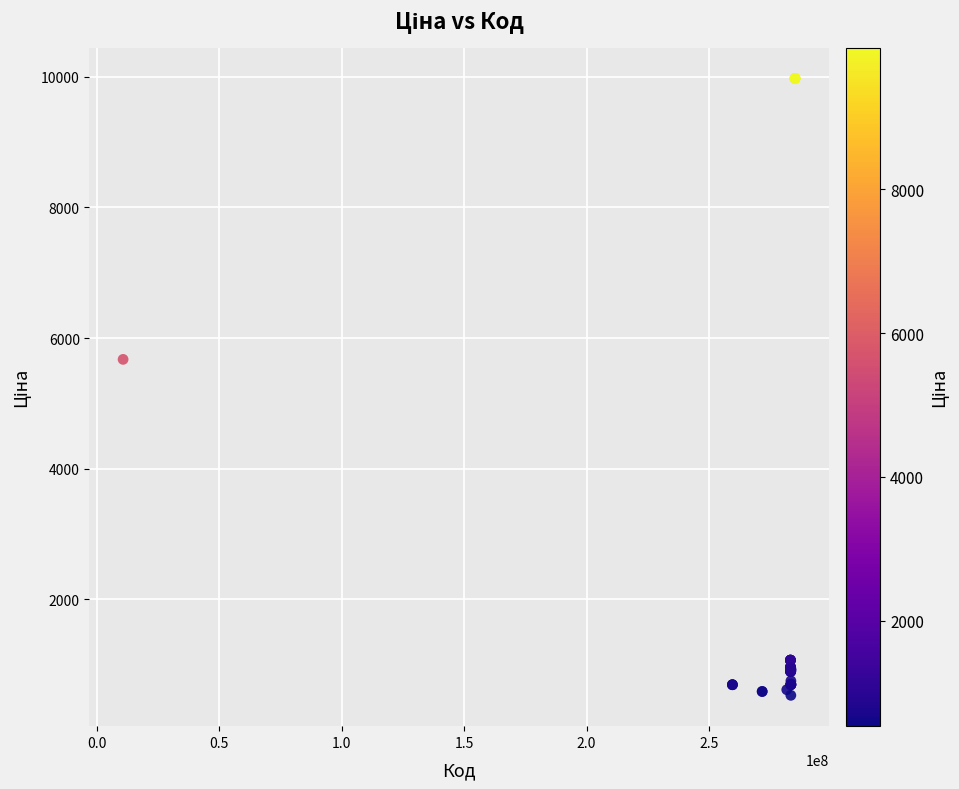

What Y value in the scatter plot is closest to 5253?

5673.8